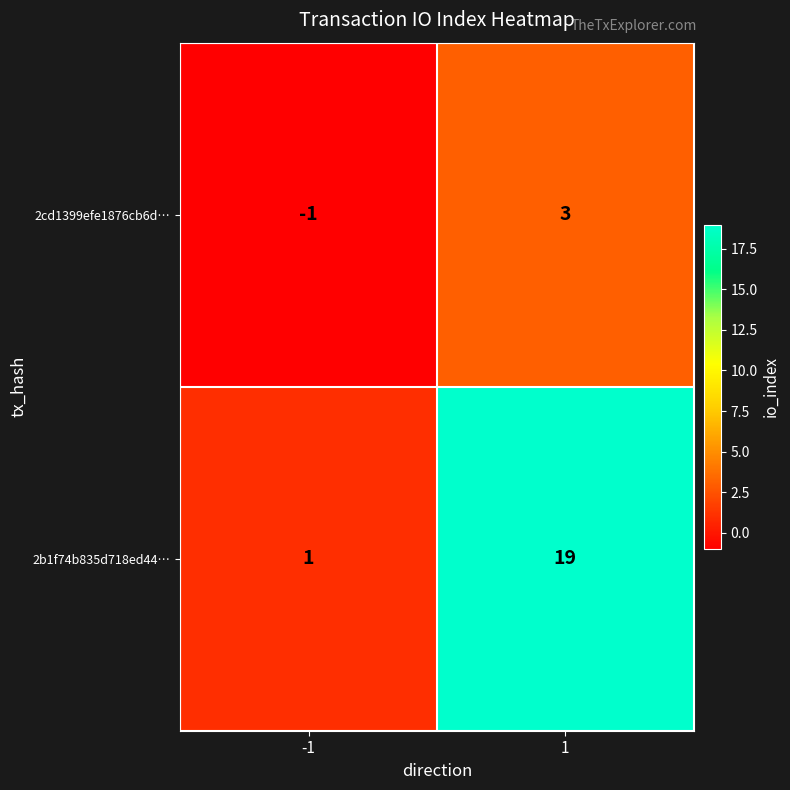

How many distinct data groups are displayed?

2